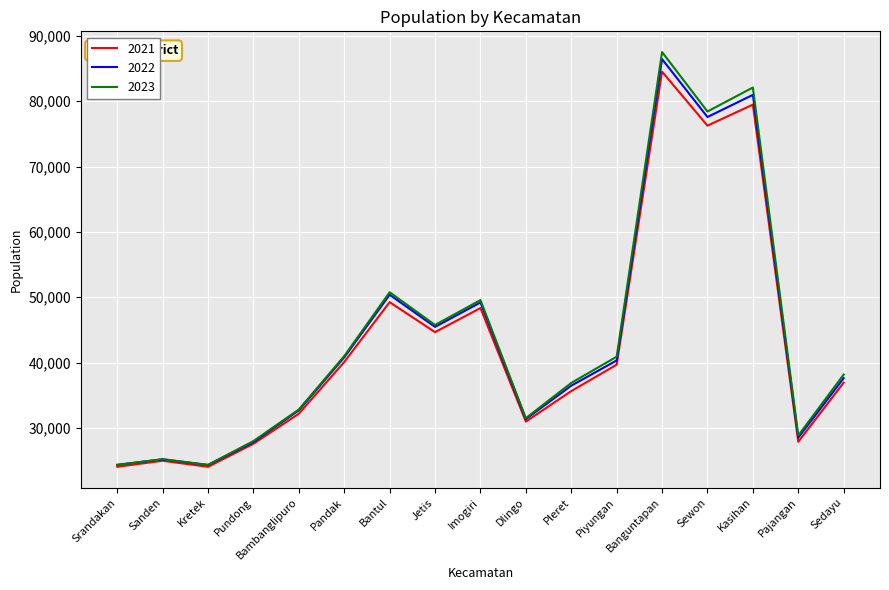

Where does the 2021 series first go above 36938?

Pandak